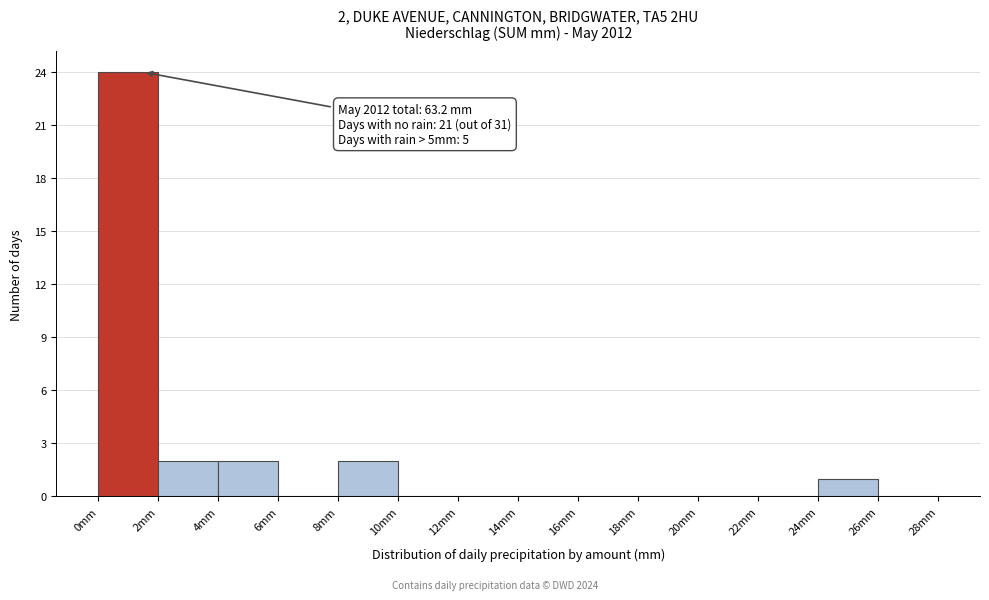

Which range on the x-axis has the tallest bar?

0 to 2